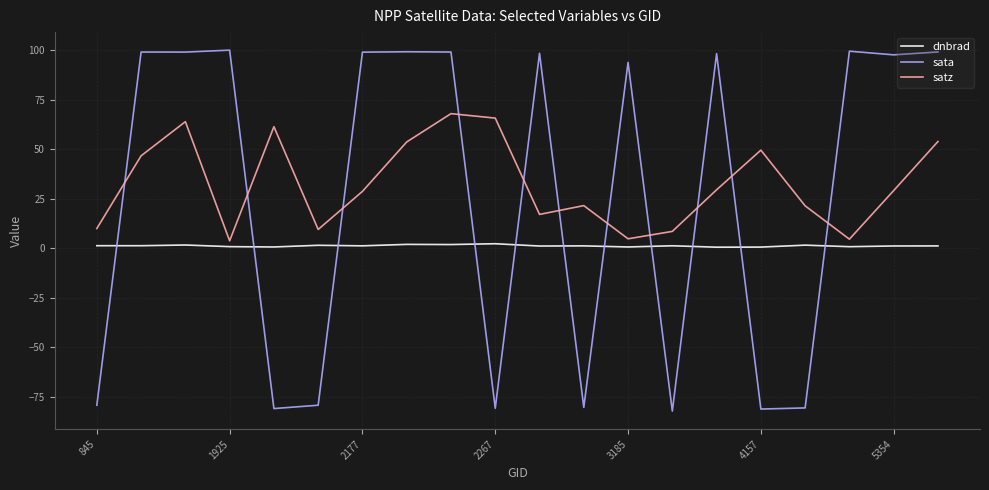

Which series has the largest range (max minus min)?

sata